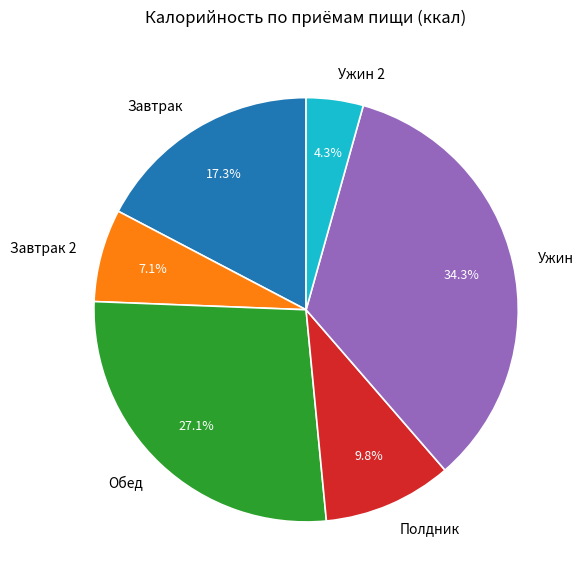

Which category has the biggest portion of the pie?

Ужин